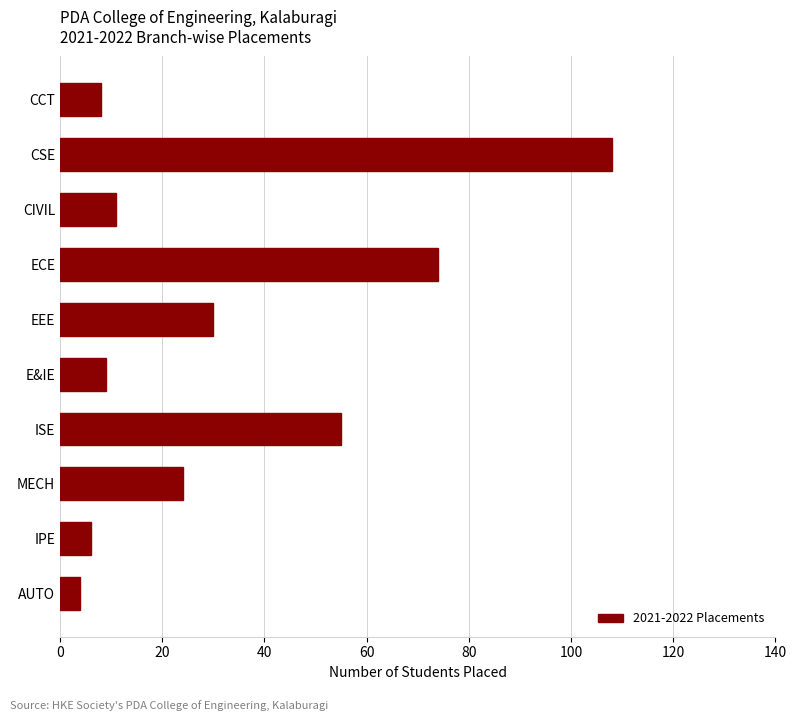

What is the sum of all values?

329